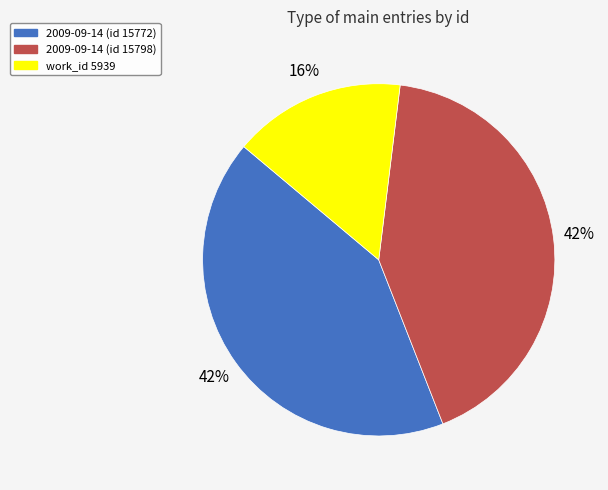

Do work_id 5939 and 2009-09-14 (id 15772) together represent more than half of the pie?

Yes